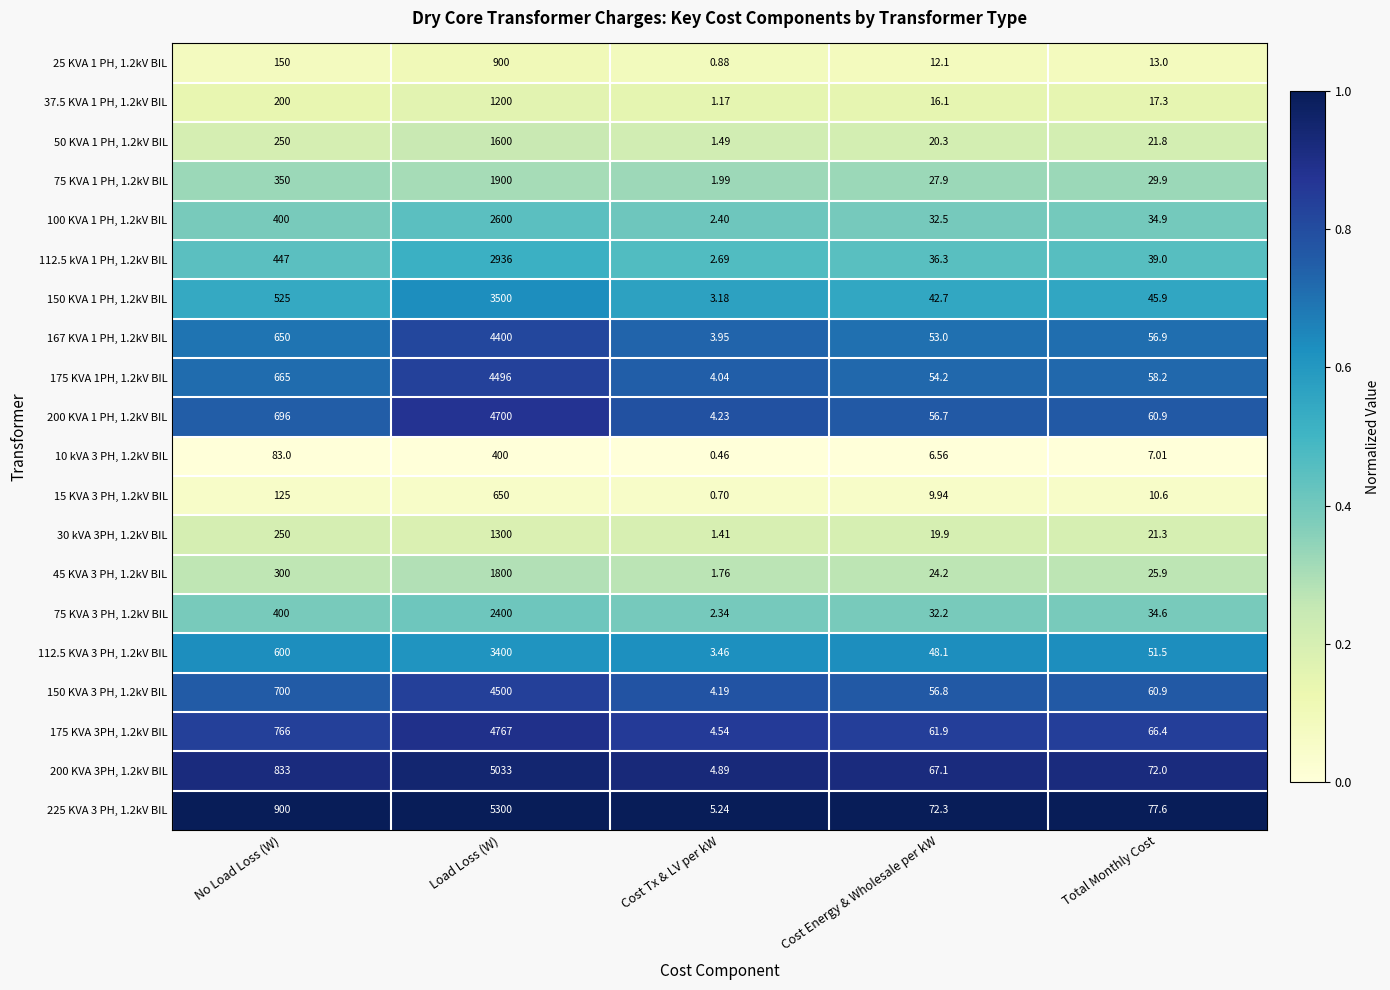

What is the greatest value displayed?

5300.0